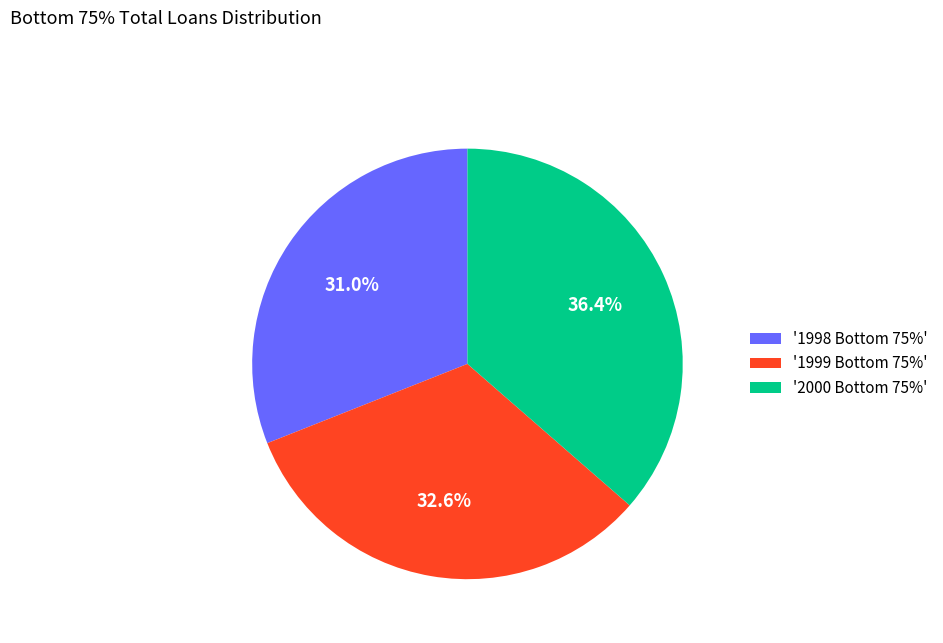

What is the smallest slice in the pie chart?

'1998 Bottom 75%'